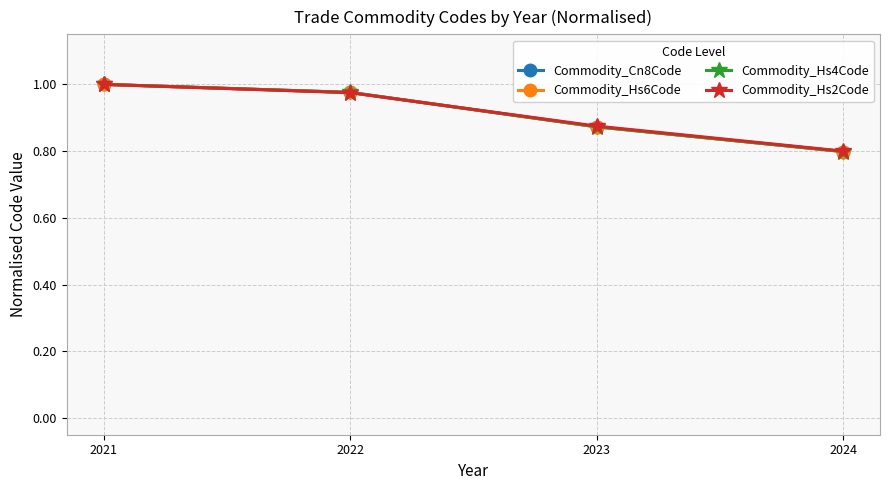

At which category is the sum across all series the highest?

2021